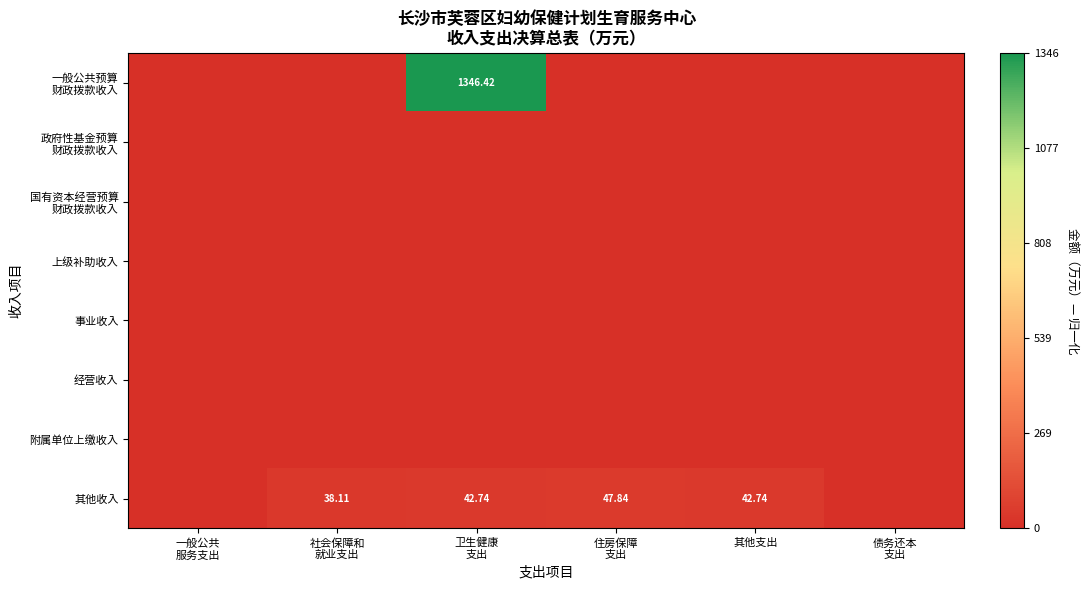

Between 社会保障和 就业支出 and 债务还本 支出, which series saw the biggest shift?

其他收入